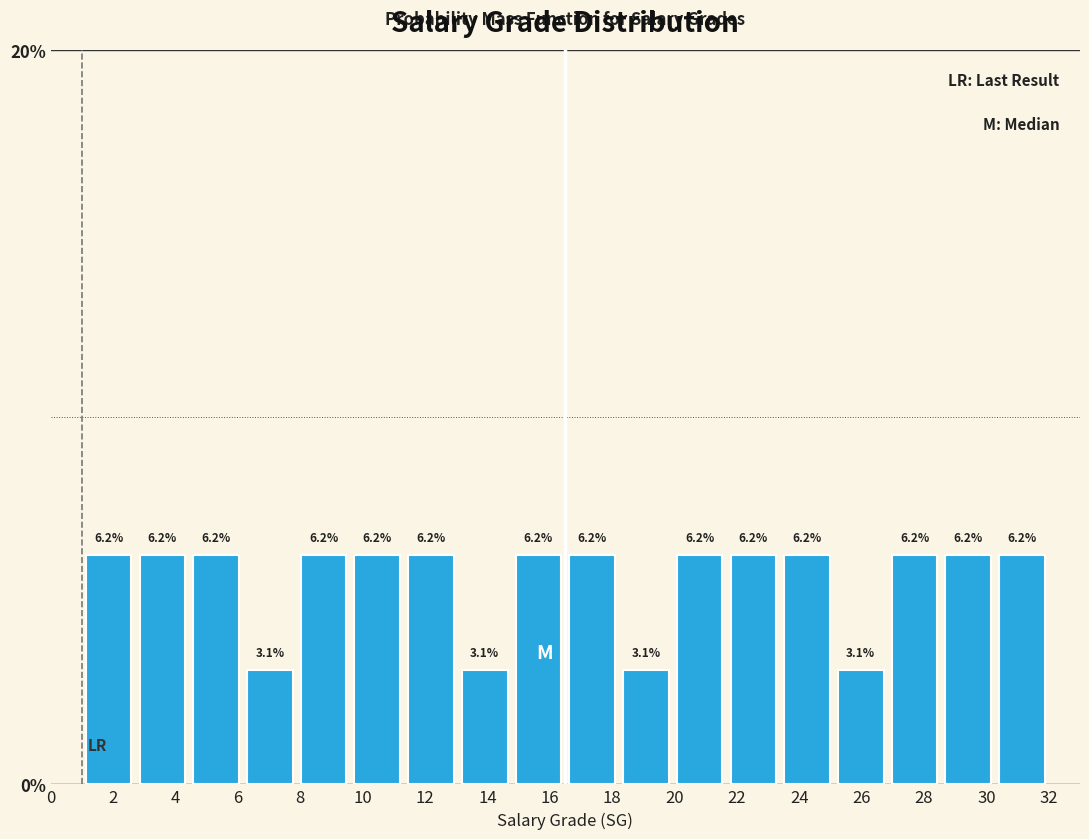

What is the height of the bar covering 28.6 to 30.2 on the x-axis? The bar edges are not printed on the chart, so give them approximately, as read against the axis.

6.2